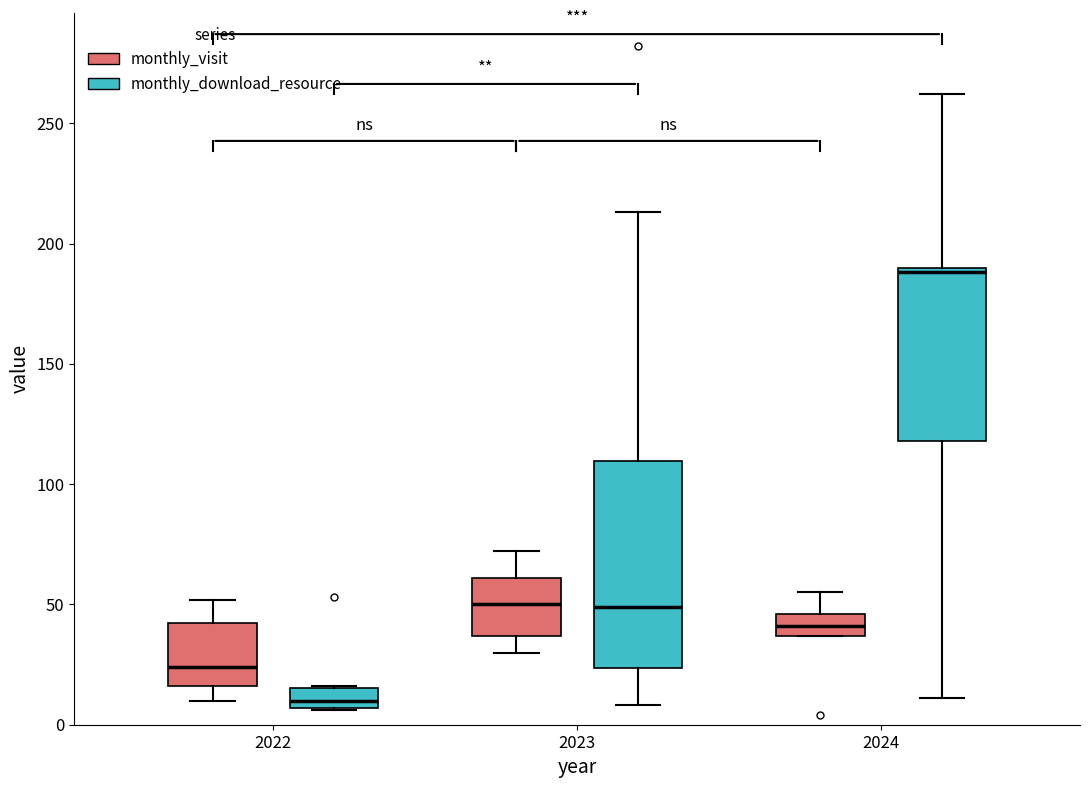

Which box has the highest median line?

2024 (monthly_download_resource)